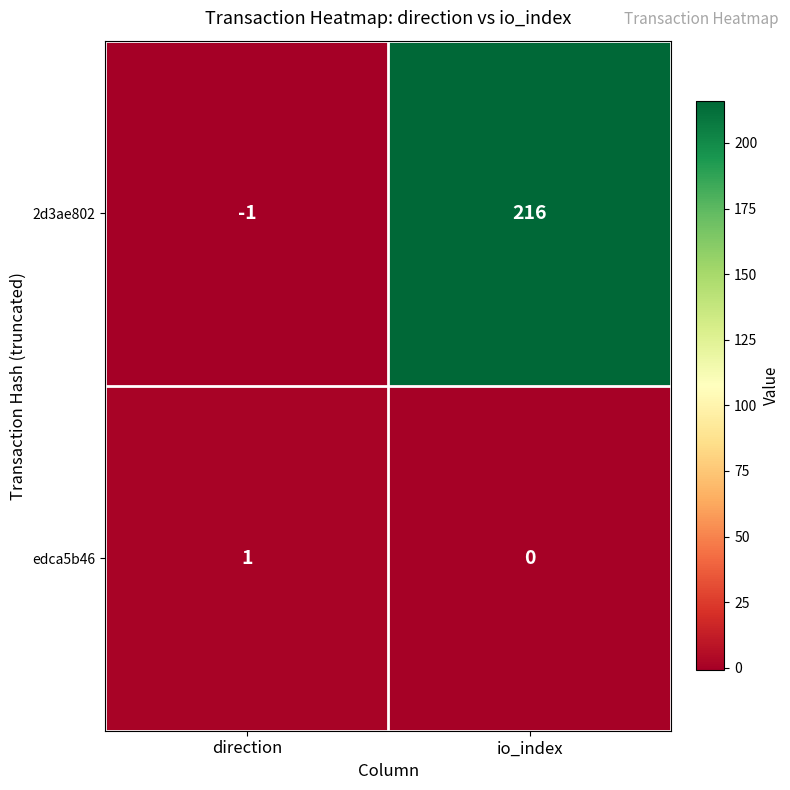

What is the greatest value displayed?

216